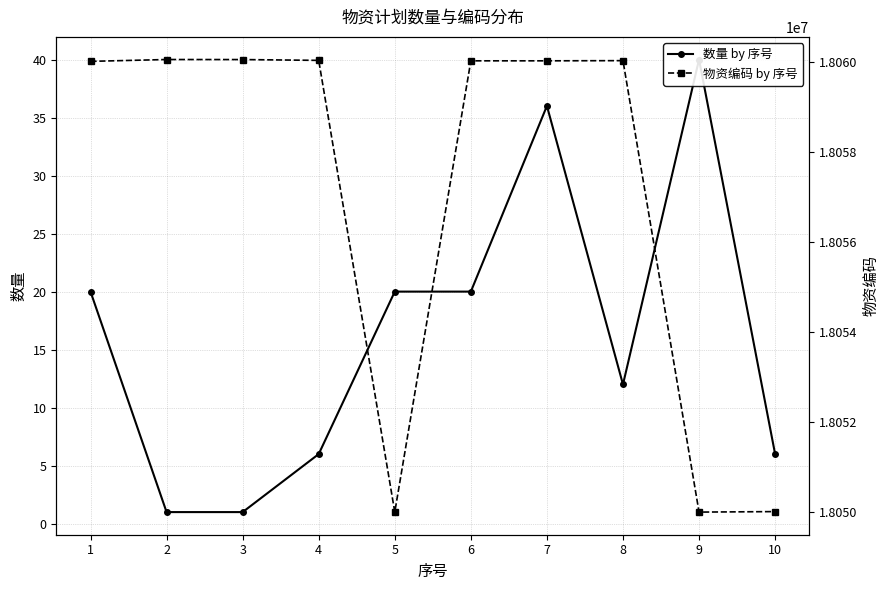

True or false: 数量 by 序号 and 物资编码 by 序号 cross at least once.

False